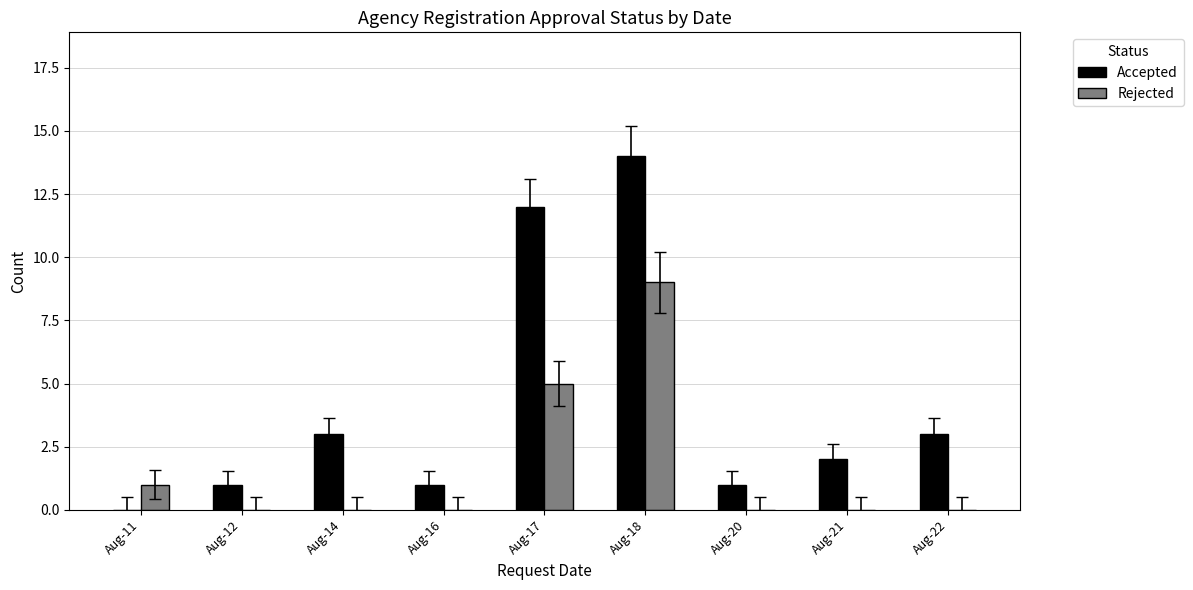

At which category does the chart reach its peak across all series?

Aug-18